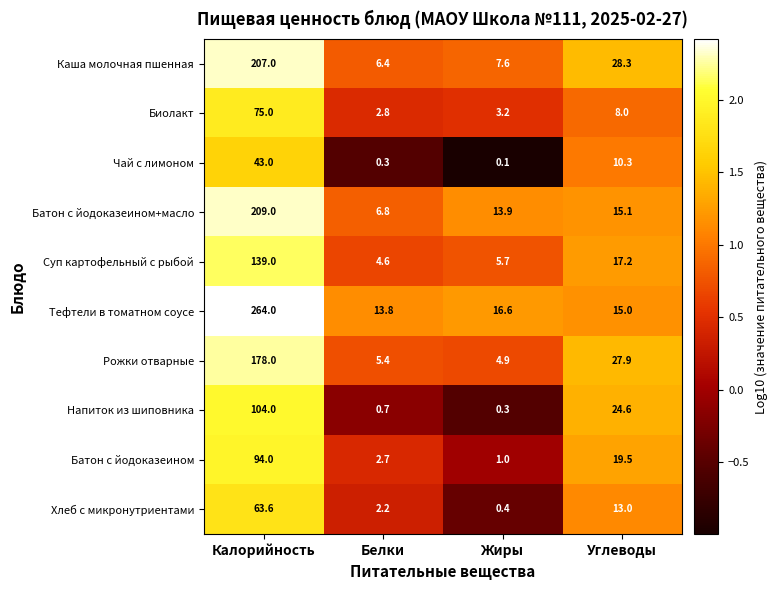

What is the sum of all Суп картофельный с рыбой values?

166.5